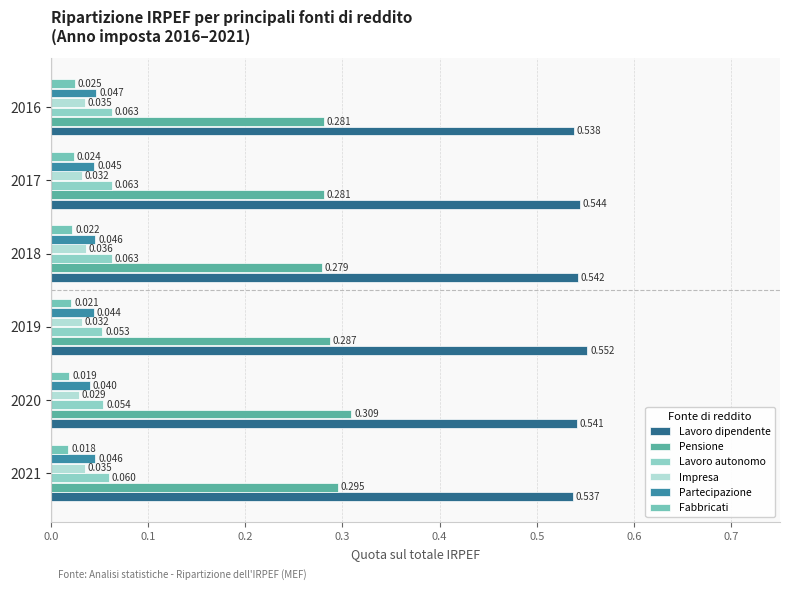

Which series has the largest range (max minus min)?

Pensione